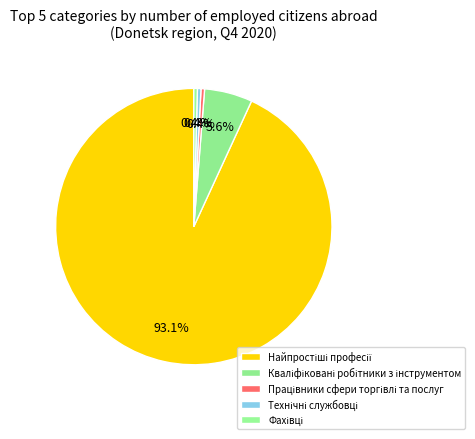

Combined, what portion of the pie is Працівники сфери торгівлі та послуг and Найпростіші професії?

93.6%